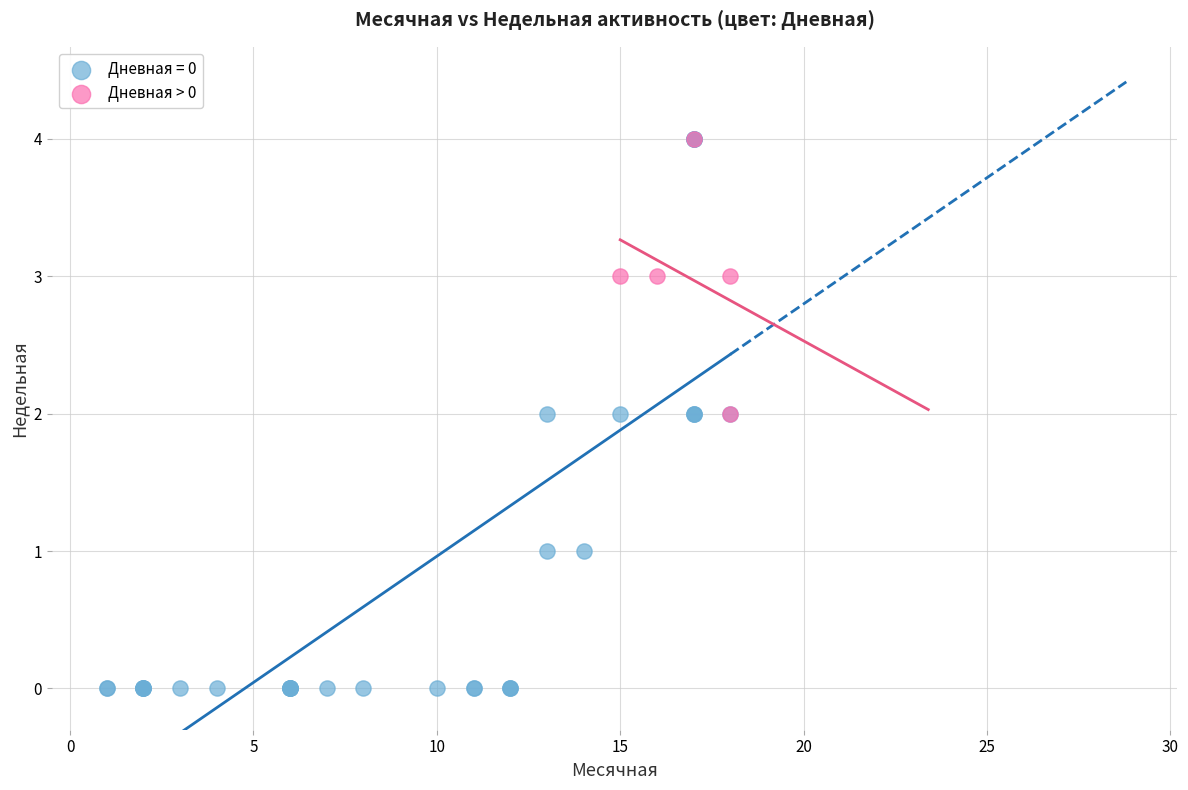

Which series has the widest spread of Y values?

Дневная = 0